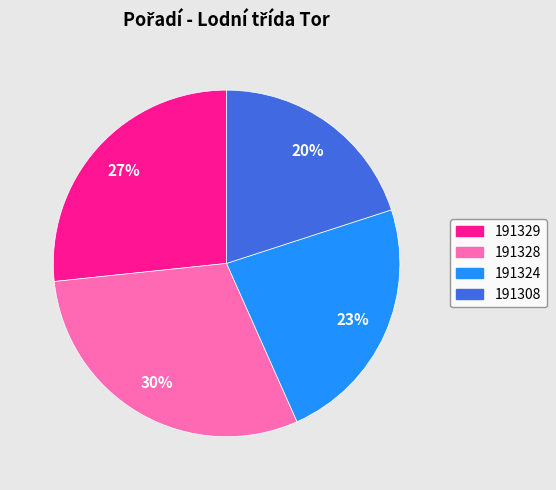

To the nearest percent, what is the combined percentage of 191308 and 191328?

50%